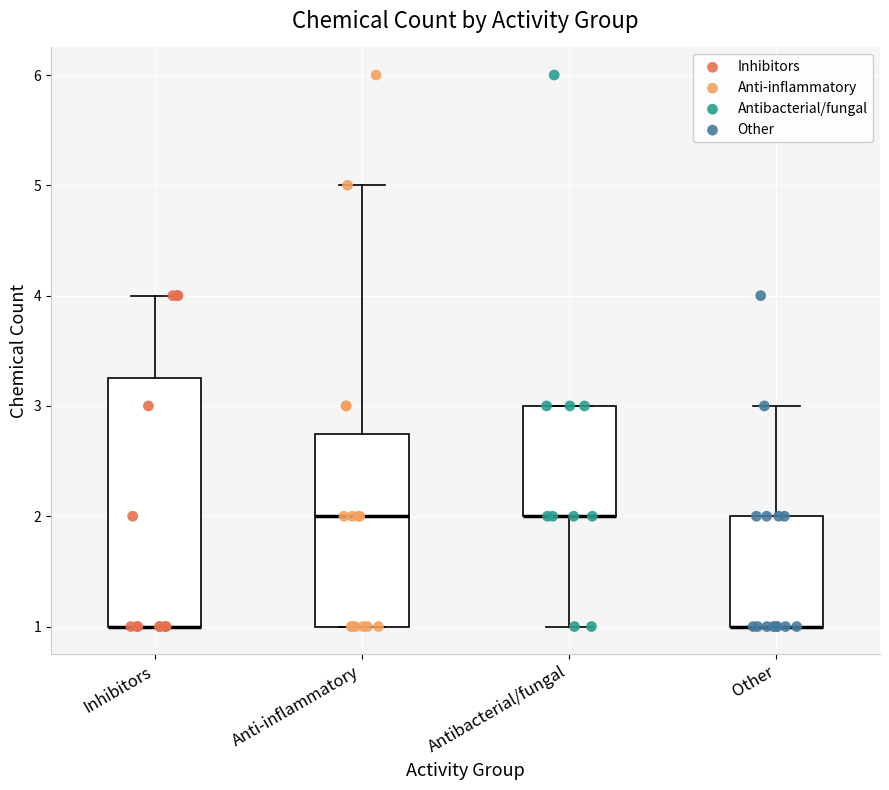

Which box is the tallest, from its lower edge to its upper edge?

Inhibitors